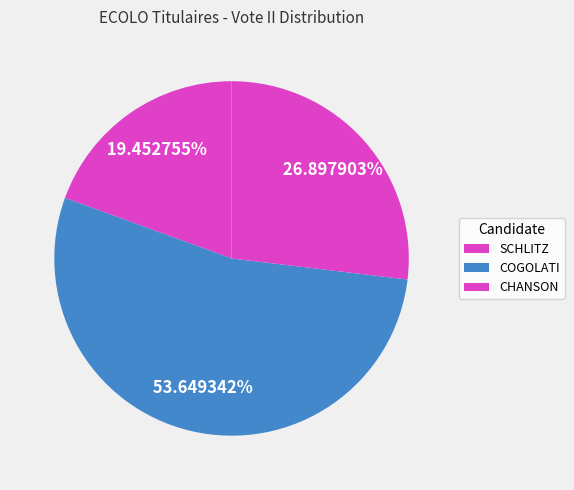

How many segments does this pie chart have?

3